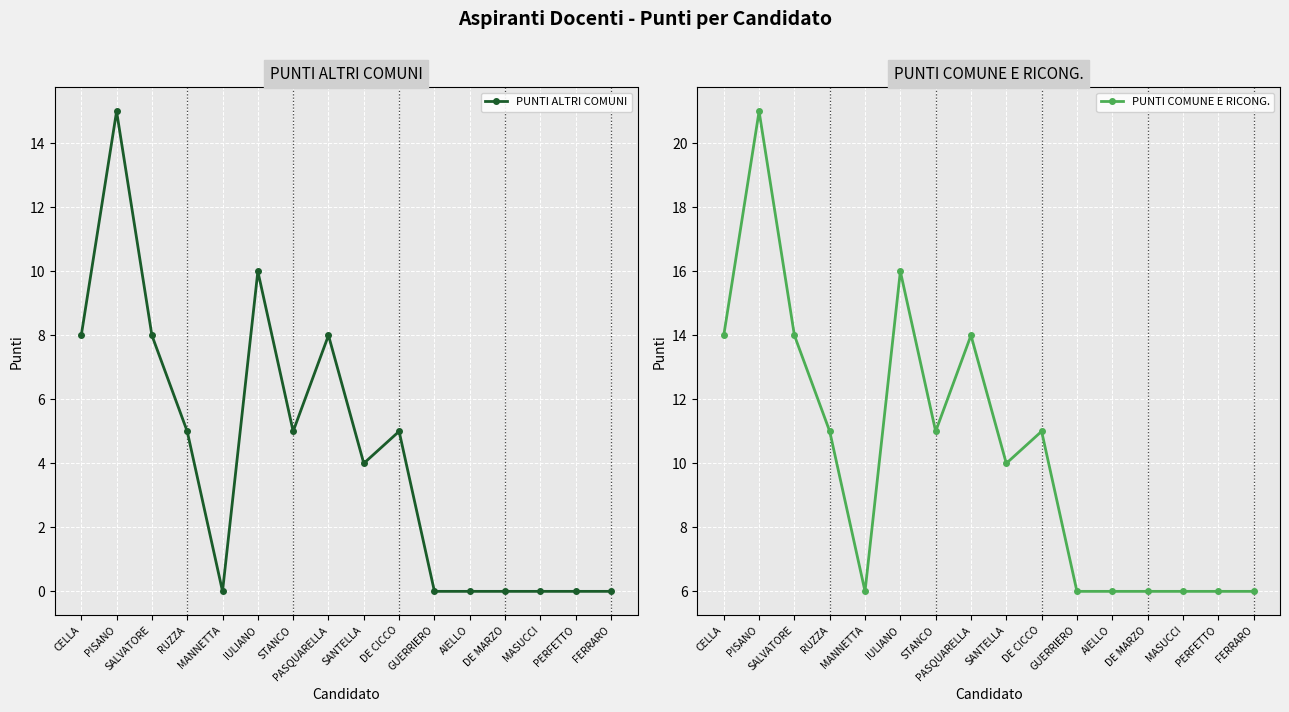

Reading left to right, what are all the values shown in this chart?

PUNTI ALTRI COMUNI: 8	15	8	5	0	10	5	8	4	5	0	0	0	0	0	0
PUNTI COMUNE E RICONG.: 14	21	14	11	6	16	11	14	10	11	6	6	6	6	6	6